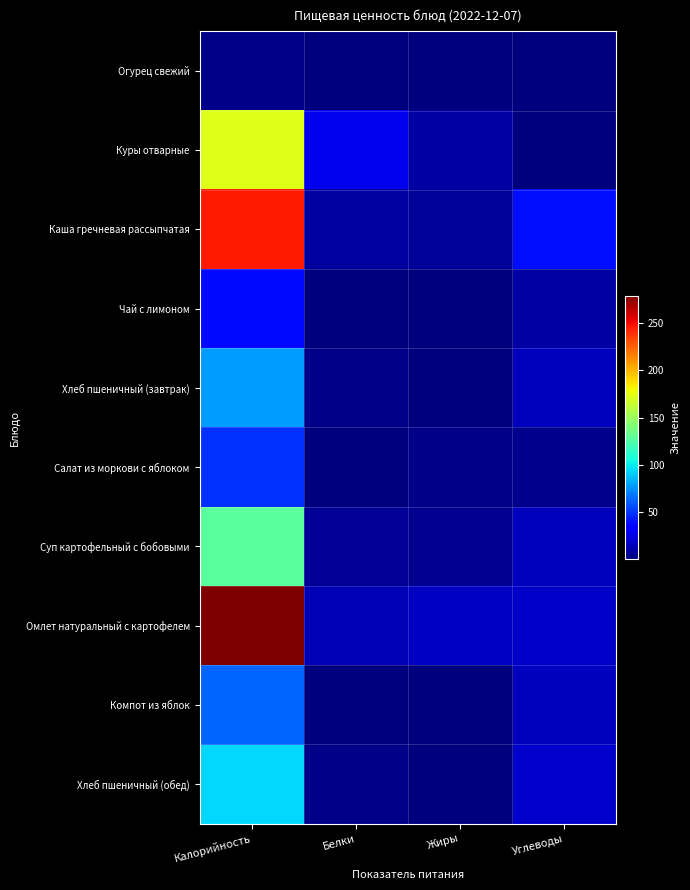

Which series has the widest spread of values?

Омлет натуральный с картофелем